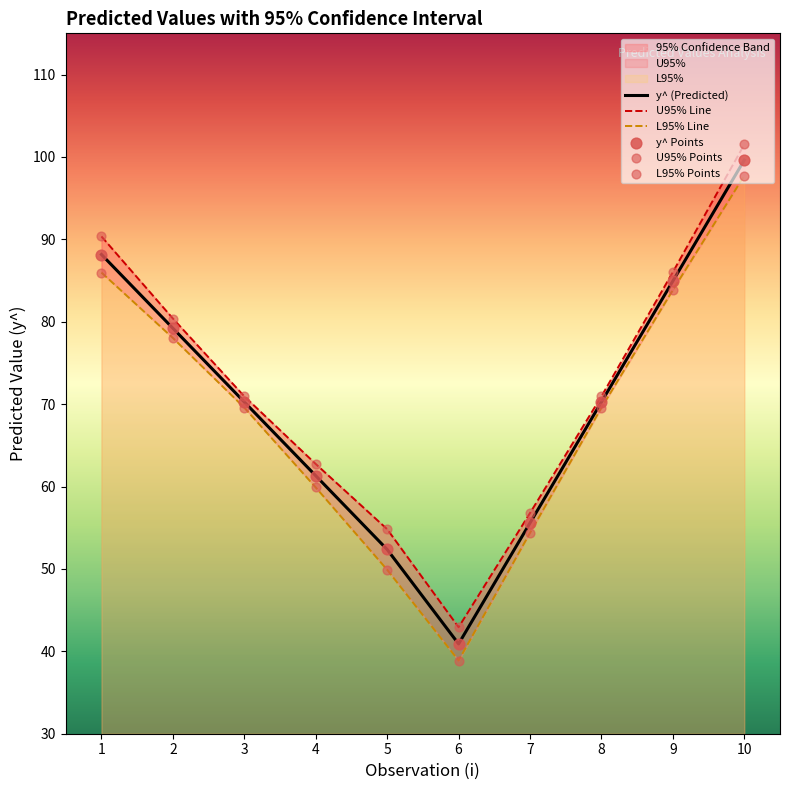

At how many categories does at least one series exceed 100?

1